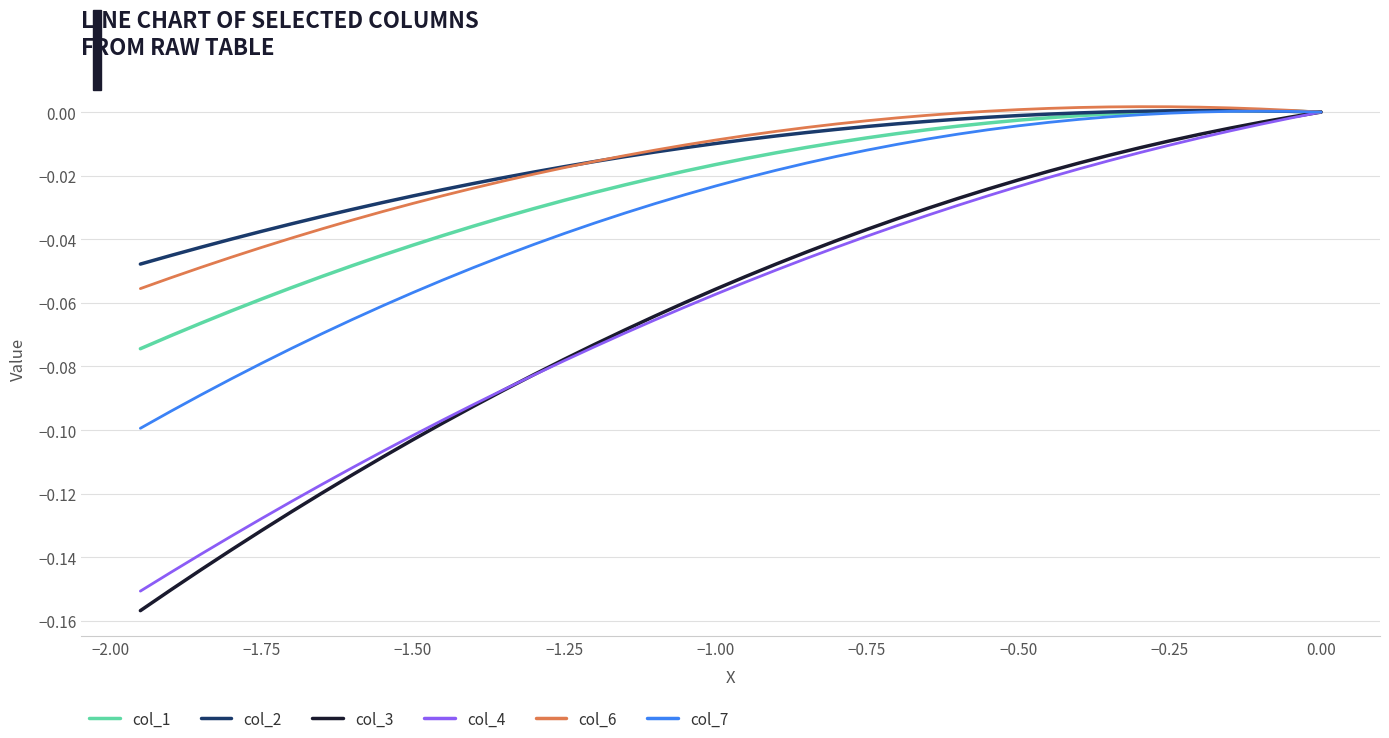

Which series has the widest spread of values?

col_3